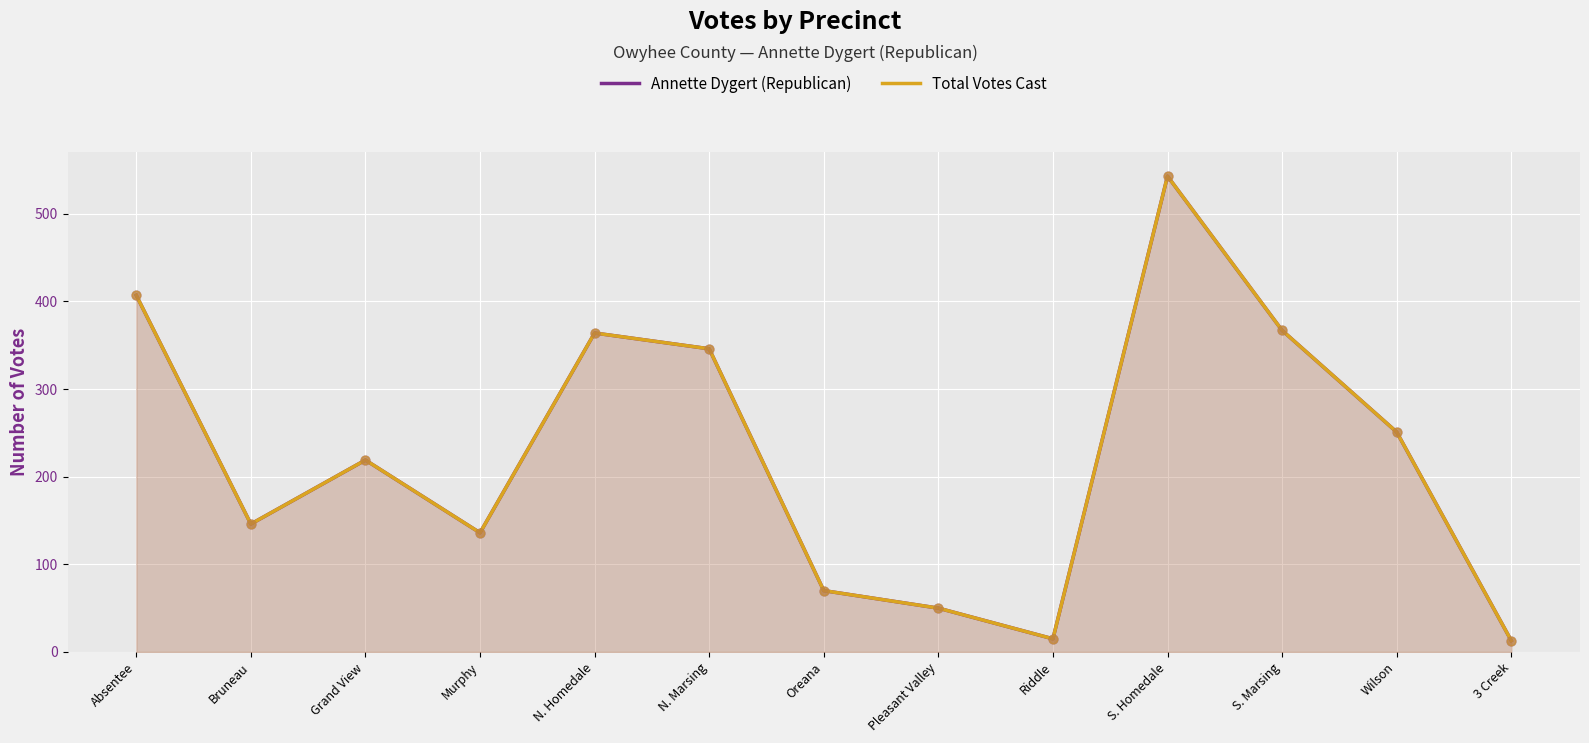

At which category is the sum across all series the highest?

S. Homedale